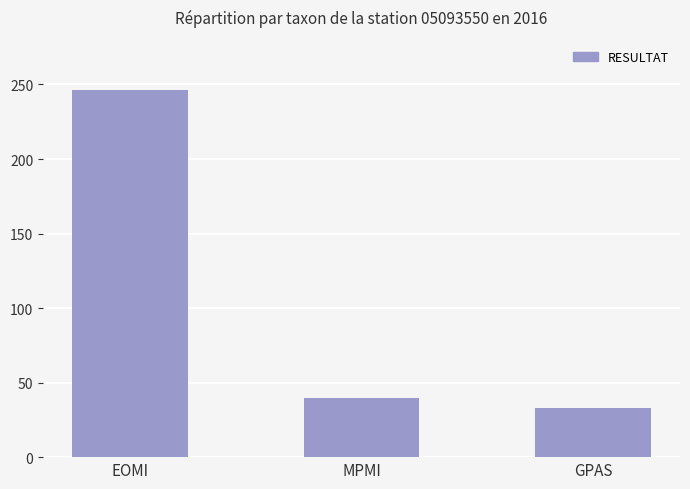

Does the chart contain any negative values?

No